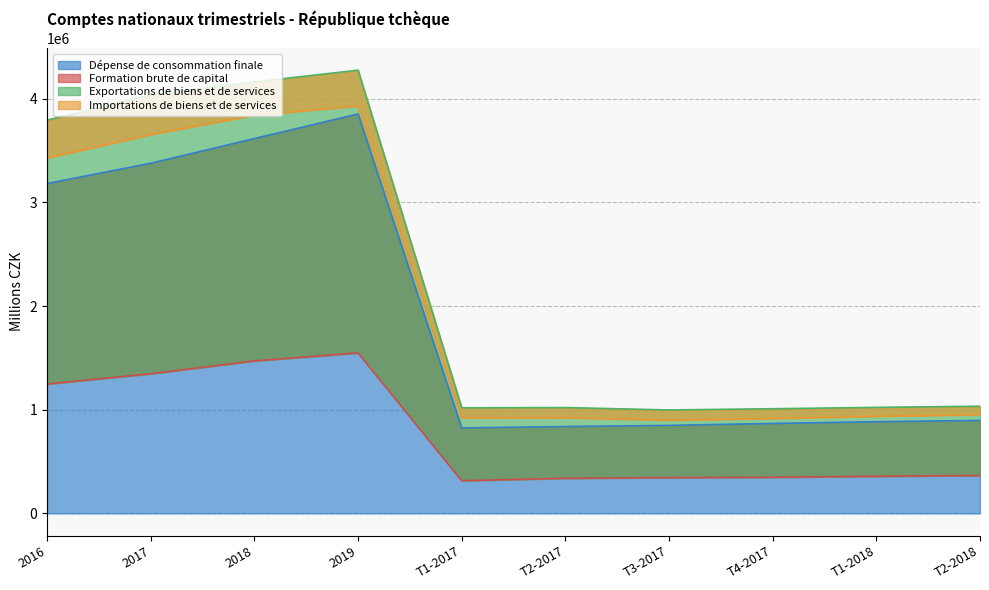

What is the total value across all series at 2016?

11654405